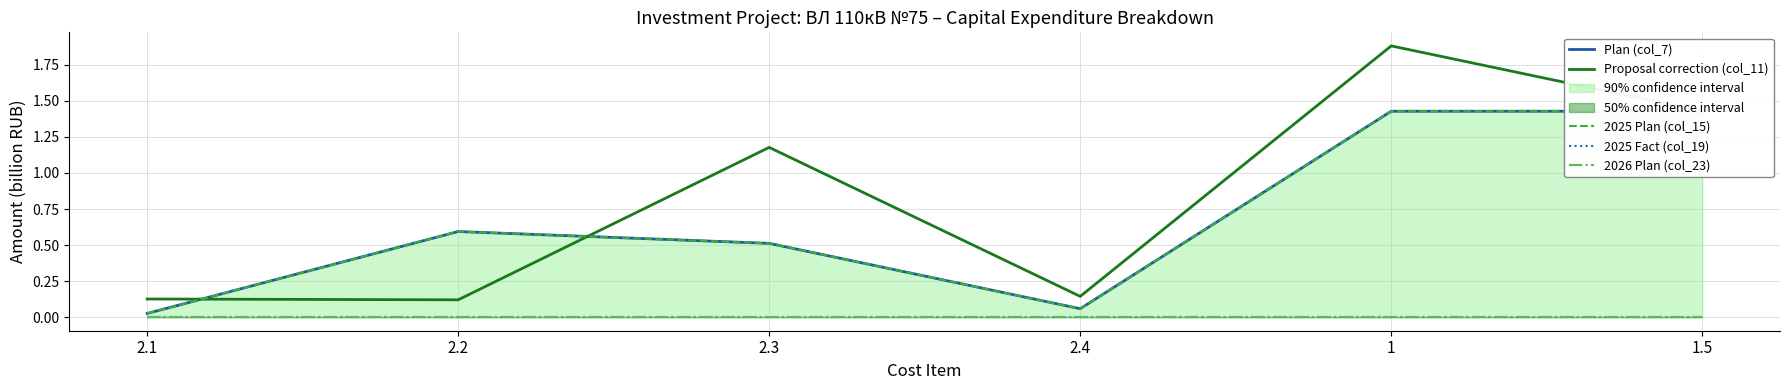

What are all the series names shown in the legend?

Plan (col_7), Proposal correction (col_11), 2025 Plan (col_15), 2025 Fact (col_19), 2026 Plan (col_23)